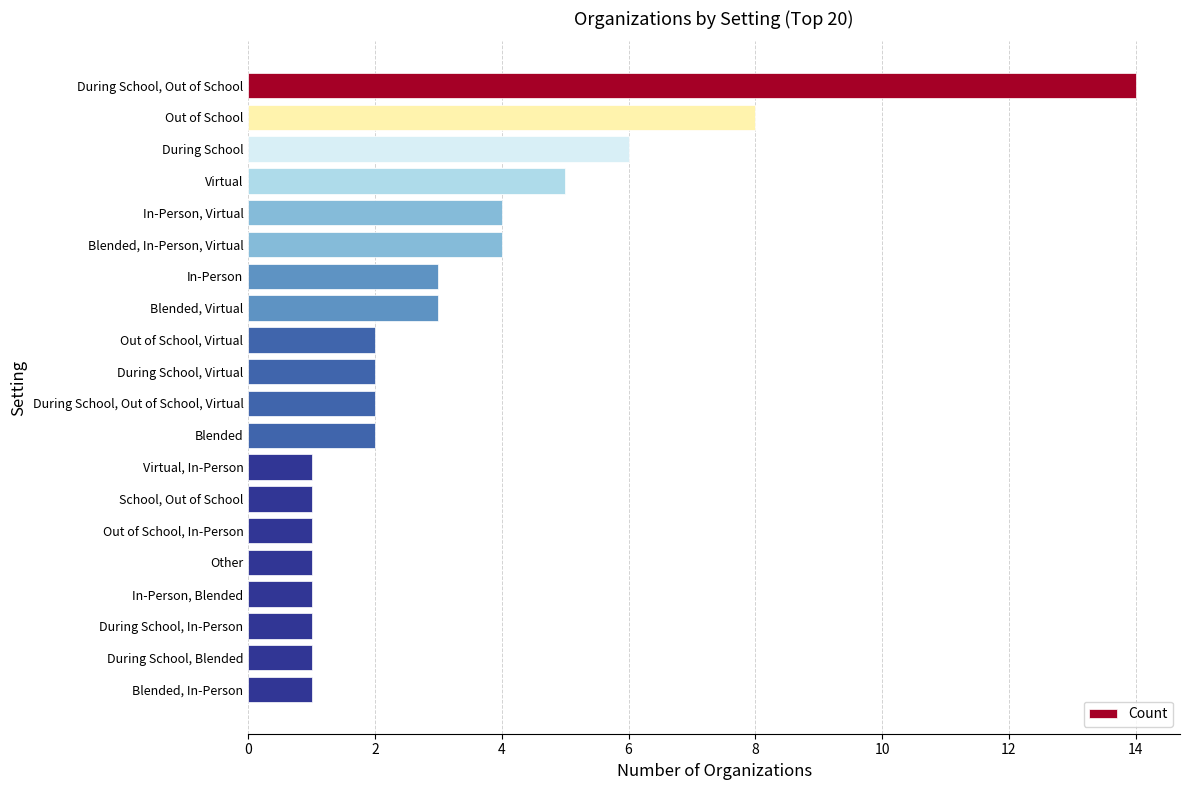

Is it true that the value at Out of School, Virtual is 1?

False